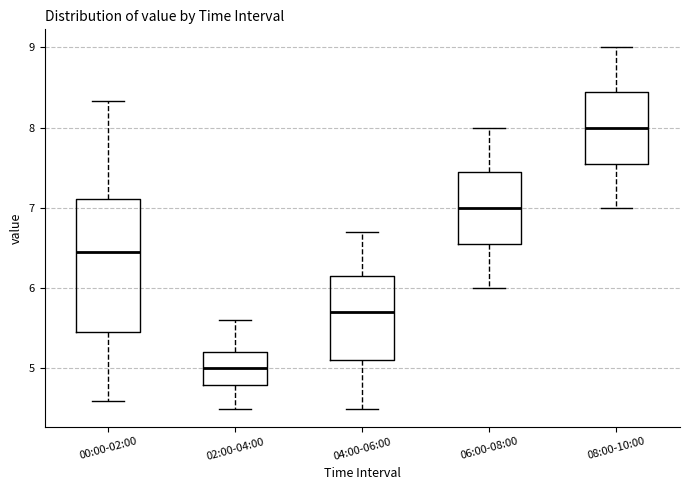

Where does the lower whisker of the box for 00:00-02:00 end on the y-axis? The values are not printed on the chart, so give them approximately, as read against the axis.

4.6